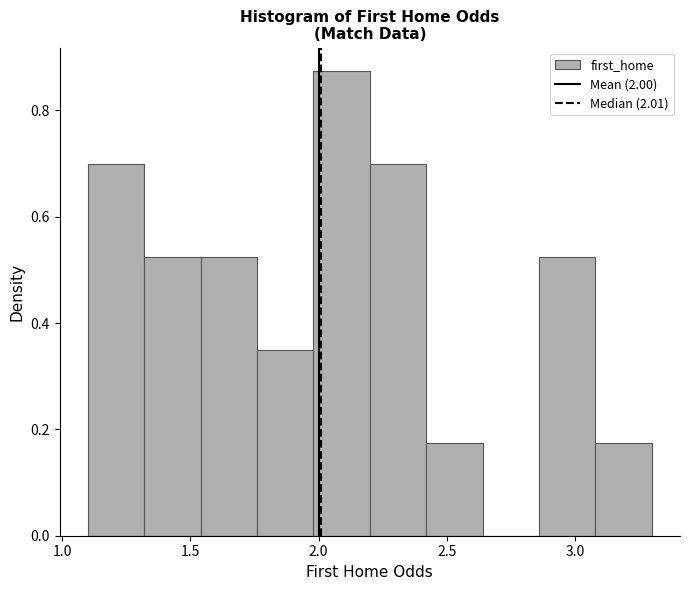

Reading left to right, list every bar in this chart as the range it spans on the x-axis followed by its height. Neither the bar edges nor the heights are printed on the chart, so give them approximately, as read against the axes.

1.10 to 1.32: 0.70
1.32 to 1.54: 0.52
1.54 to 1.76: 0.52
1.76 to 1.98: 0.34
1.98 to 2.20: 0.88
2.20 to 2.42: 0.70
2.42 to 2.64: 0.18
2.64 to 2.86: 0
2.86 to 3.08: 0.52
3.08 to 3.30: 0.18